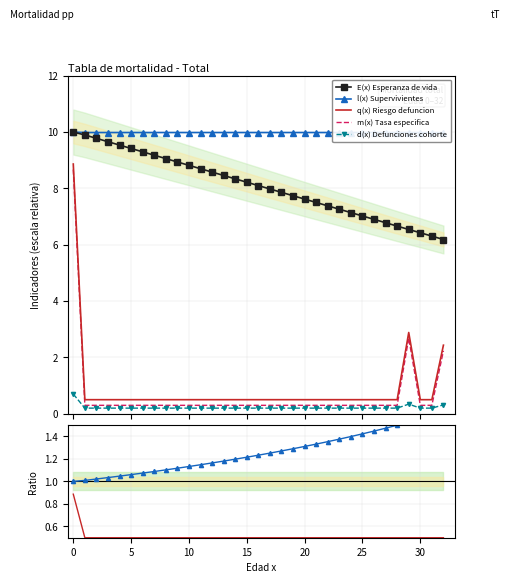

Is the value of q(x) Riesgo de defuncion at 24 greater than the value of E(x) Esperanza de vida at 7?

No